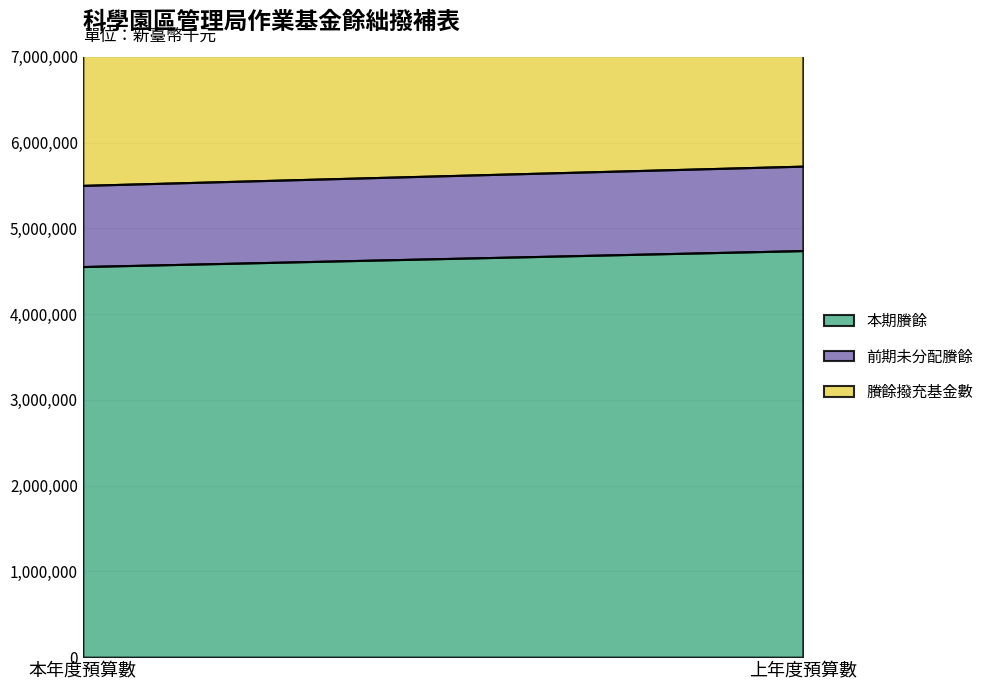

The value of 前期未分配賸餘 at 上年度預算數 is 984878. True or false?

True